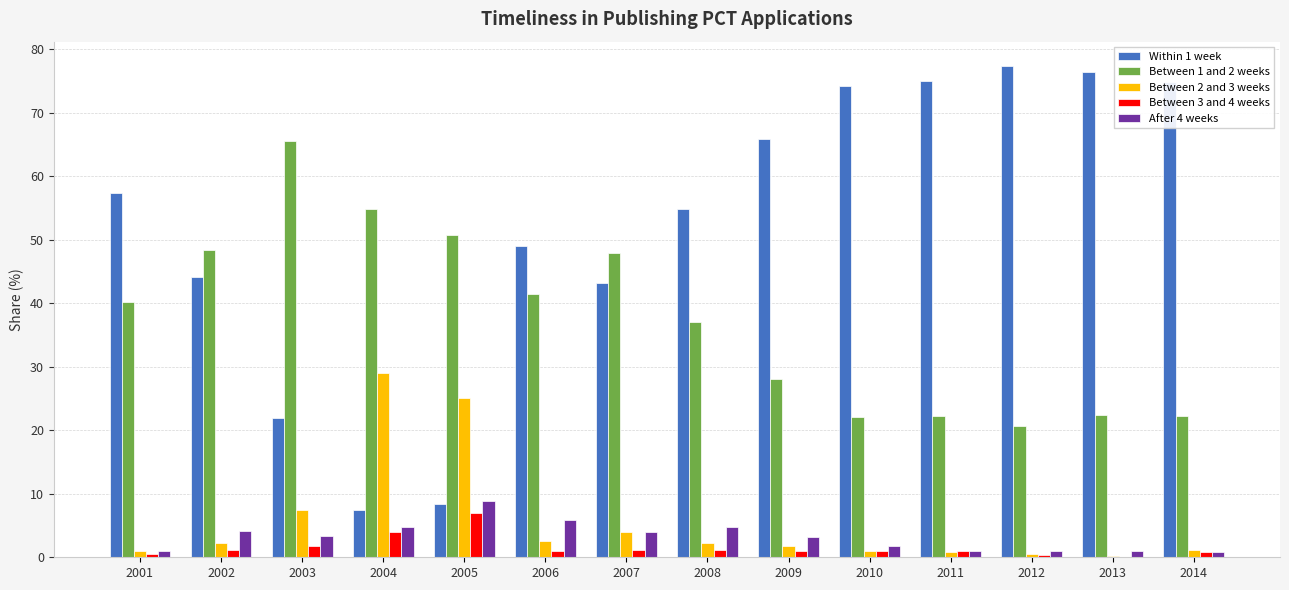

What is the average value of the After 4 weeks series?

3.3